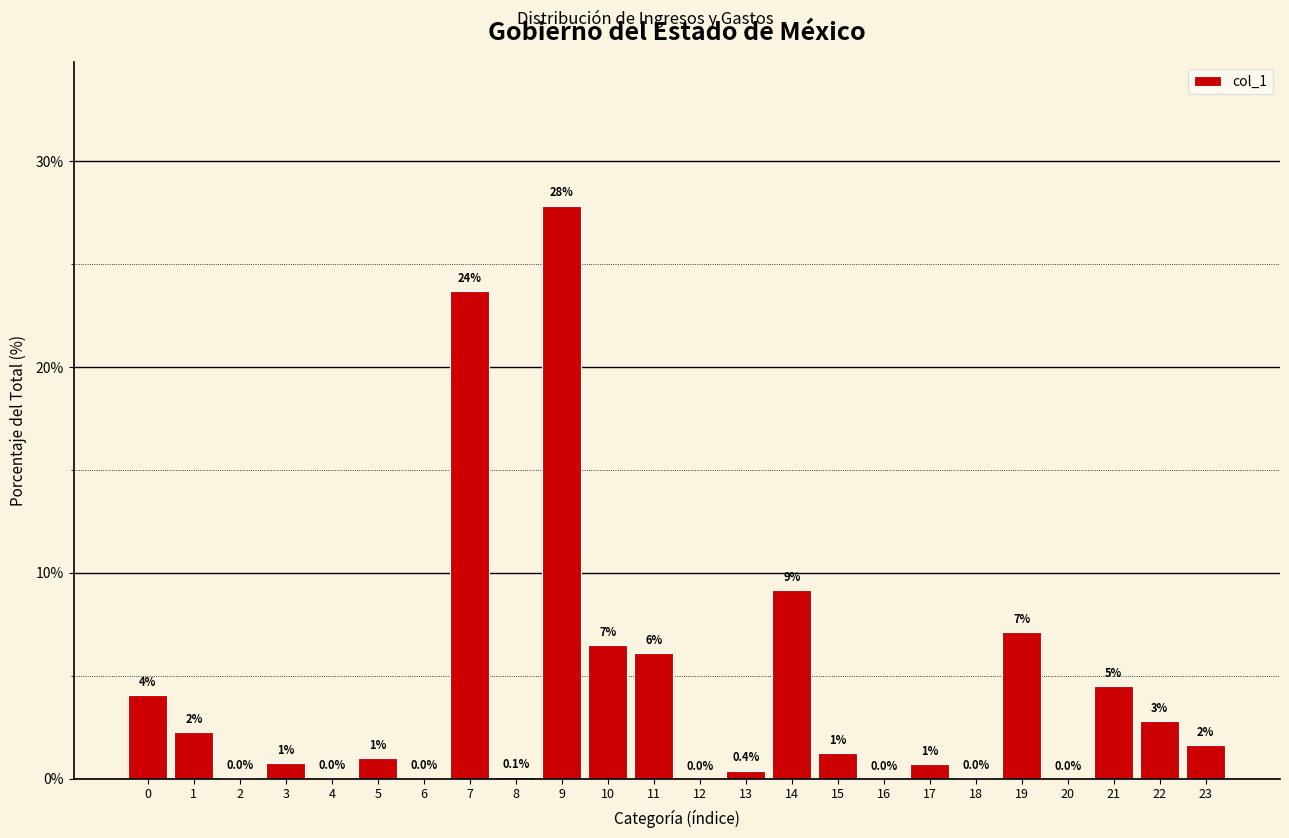

Between 13 and 6, which is larger?

13